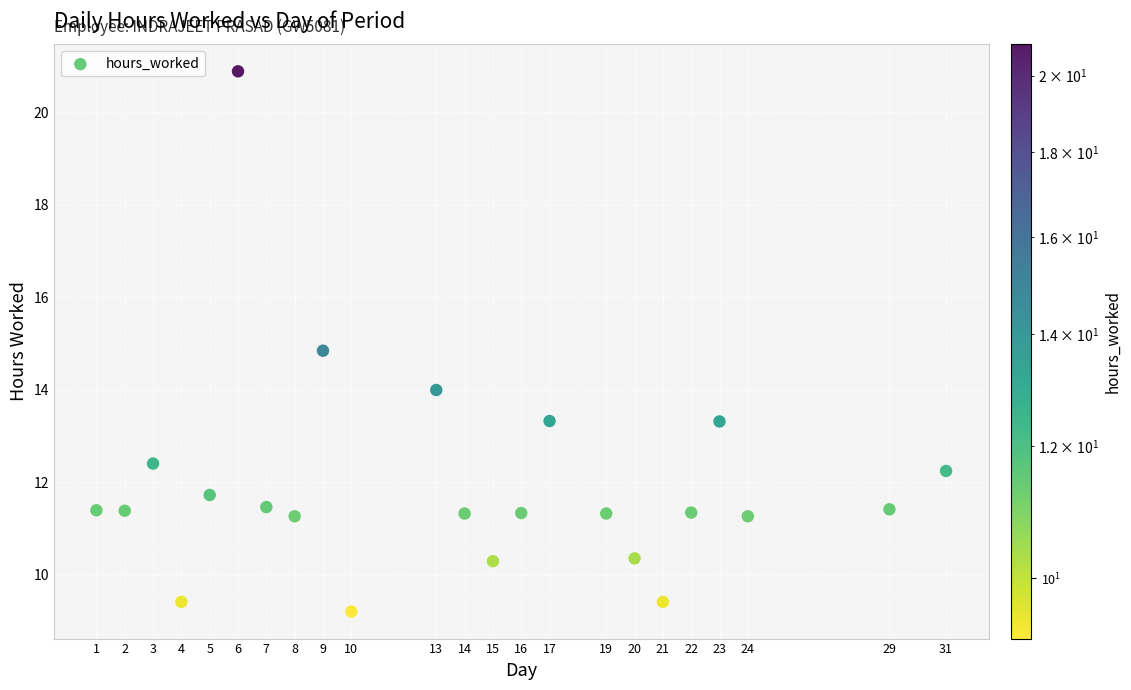

What is the range of Y values (max minus min)?

11.7